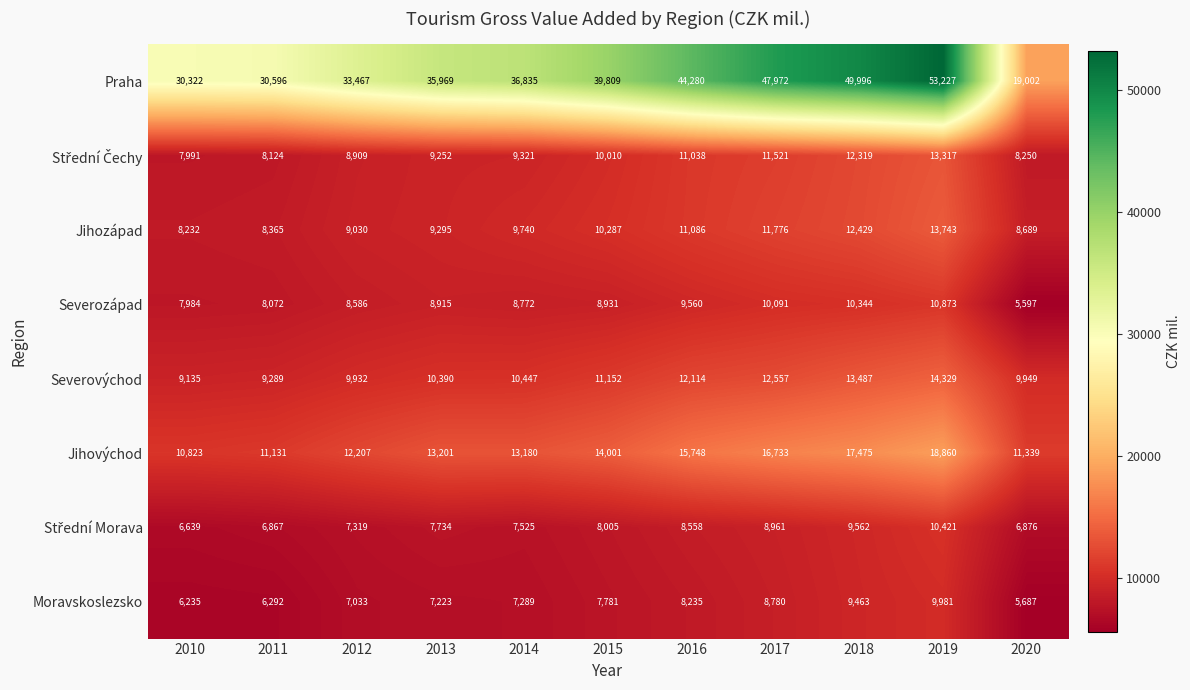

At which label does Moravskoslezsko reach its minimum?

2020